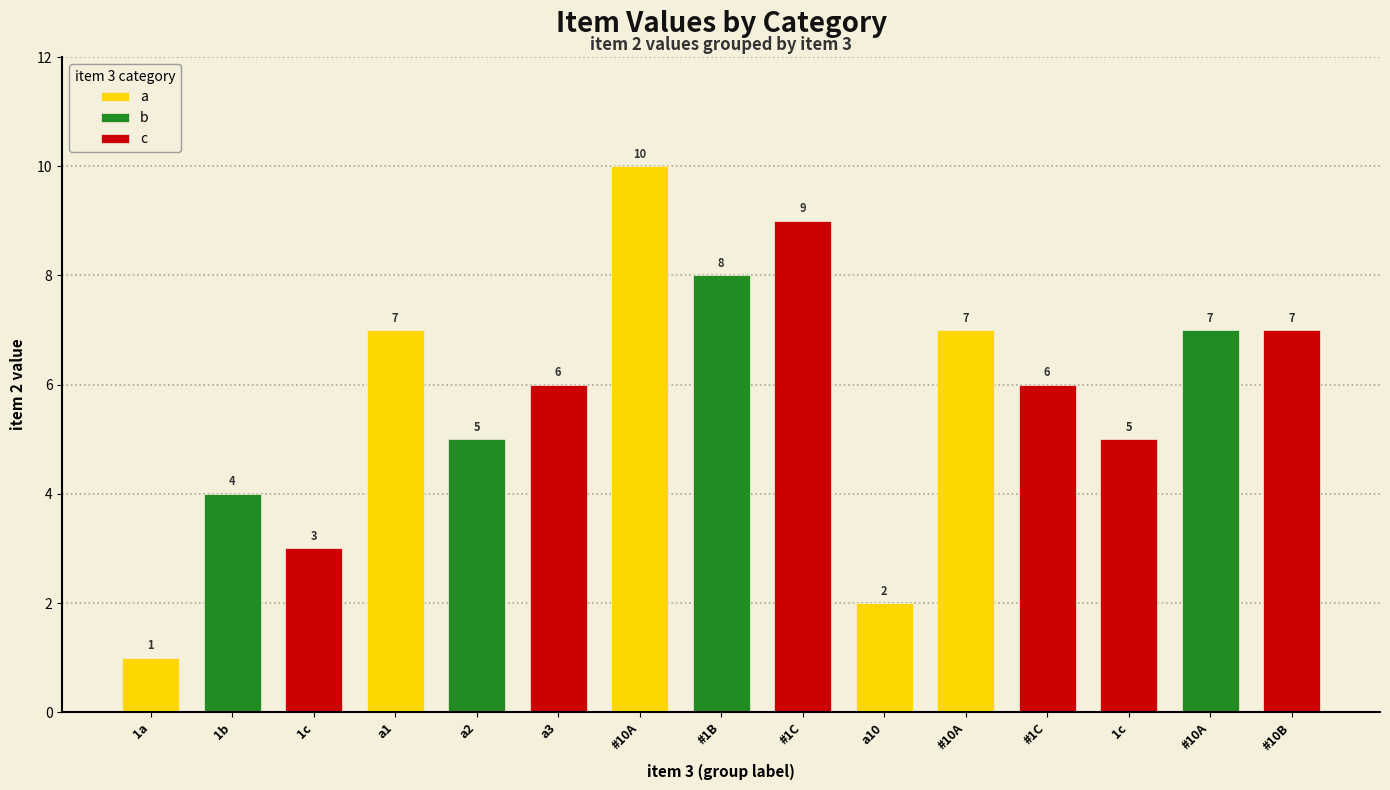

What is the difference between the b values at a3 and a2?

5